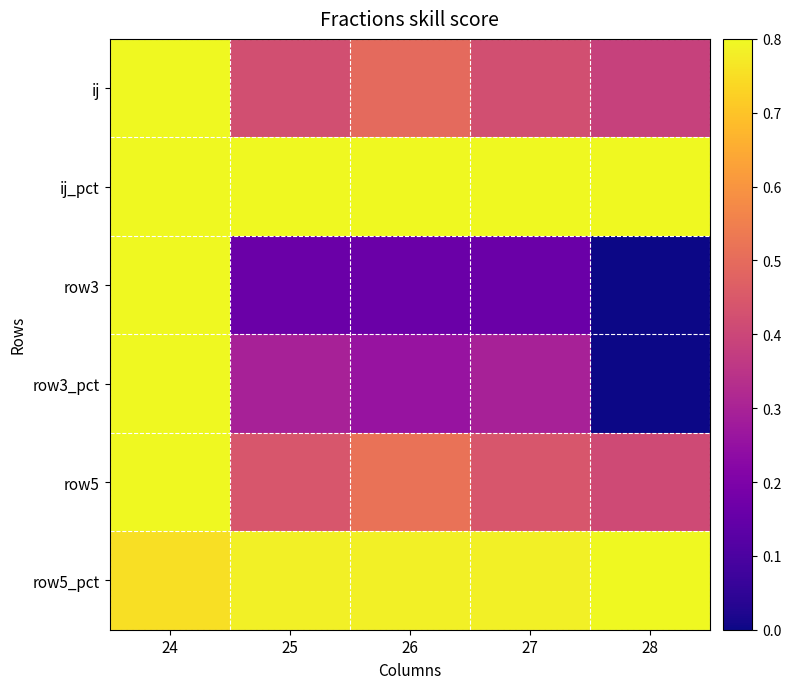

Reading left to right, transcribe all the data shown in this chart.

ij: 24=1.0	25=0.5	26=0.6	27=0.5	28=0.5
ij_pct: 24=1.0	25=1.0	26=1.0	27=1.0	28=1.0
row3: 24=1.0	25=0.2	26=0.2	27=0.2	28=0.0
row3_pct: 24=1.0	25=0.4	26=0.3	27=0.4	28=0.0
row5: 24=1.0	25=0.6	26=0.6	27=0.6	28=0.5
row5_pct: 24=0.9	25=1.0	26=1.0	27=1.0	28=1.0